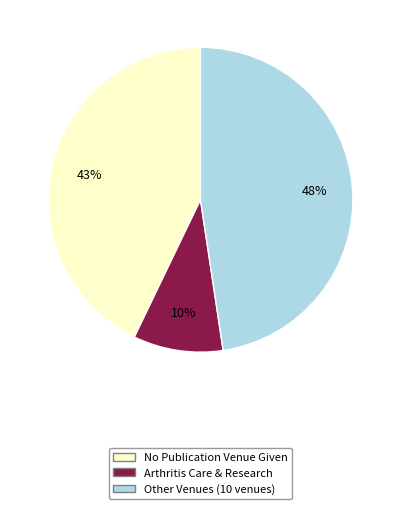

Is the sum of Other Venues (10 venues) and Arthritis Care & Research greater than half?

Yes